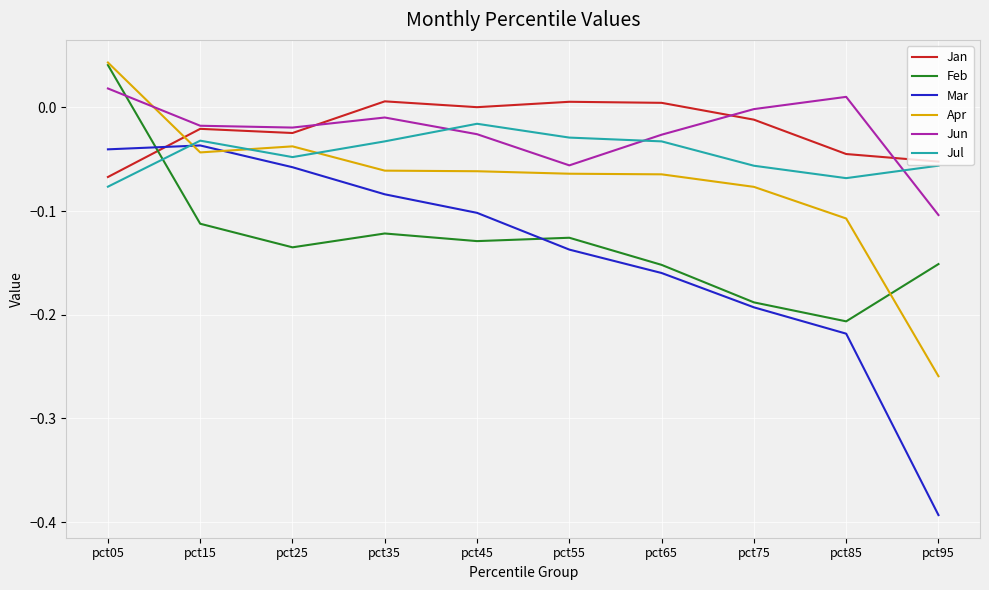

What is the total value across all series at pct85?

-0.6